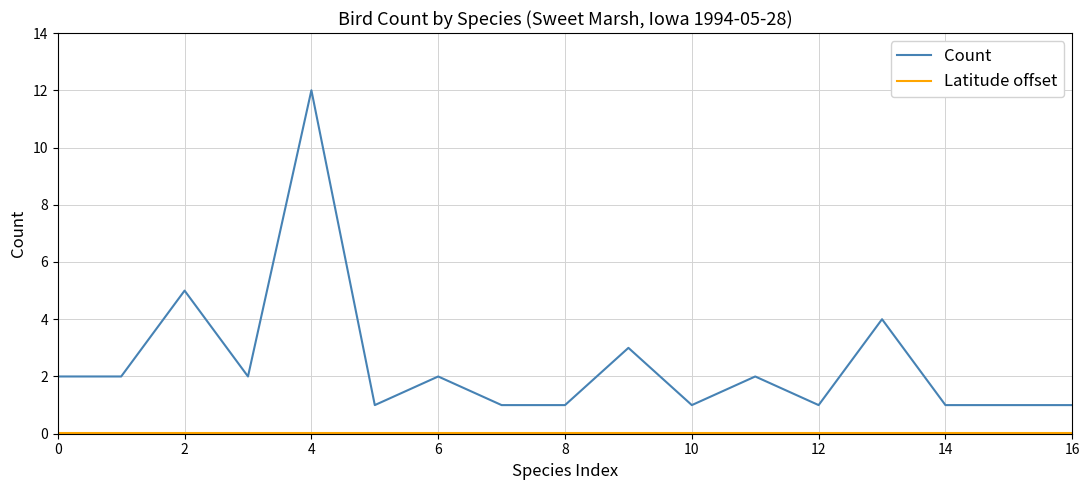

What is the greatest value displayed?

12.0